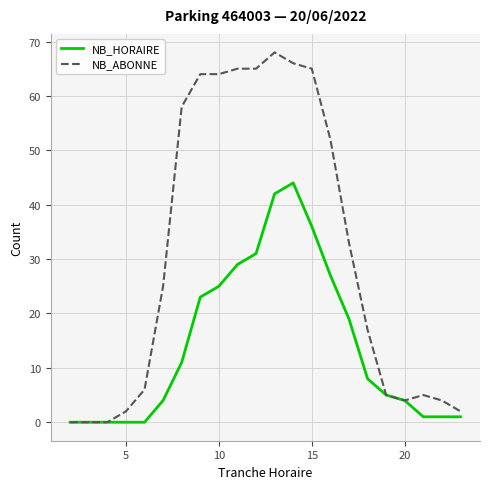

What is the maximum value shown in the chart?

68